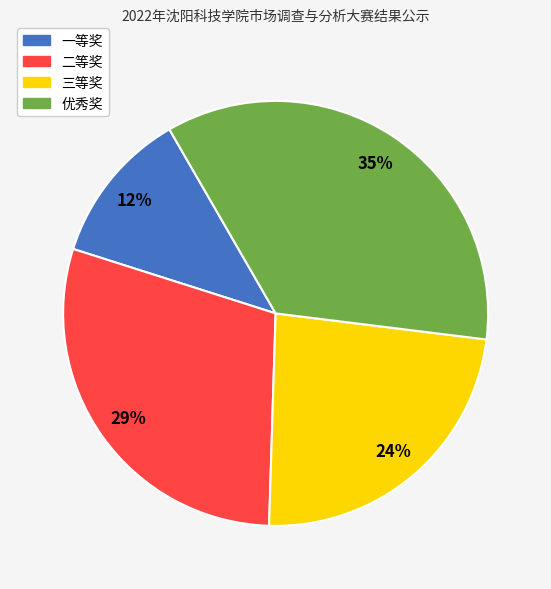

To the nearest percent, what is the difference between the 三等奖 and 一等奖 slice percentages?

12%